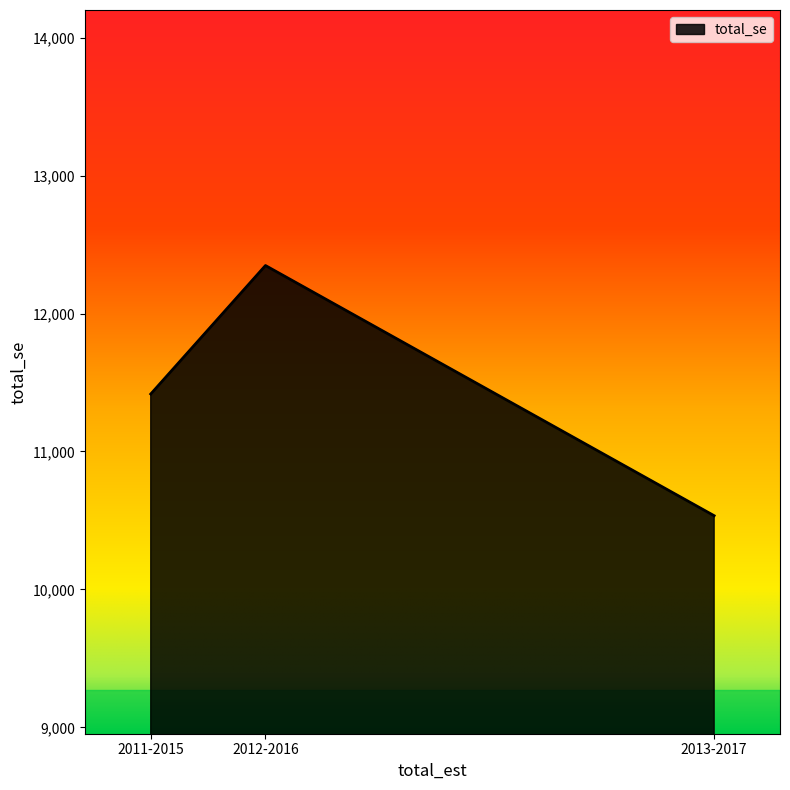

Rank the categories by value from highest to lowest.

2012-2016, 2011-2015, 2013-2017